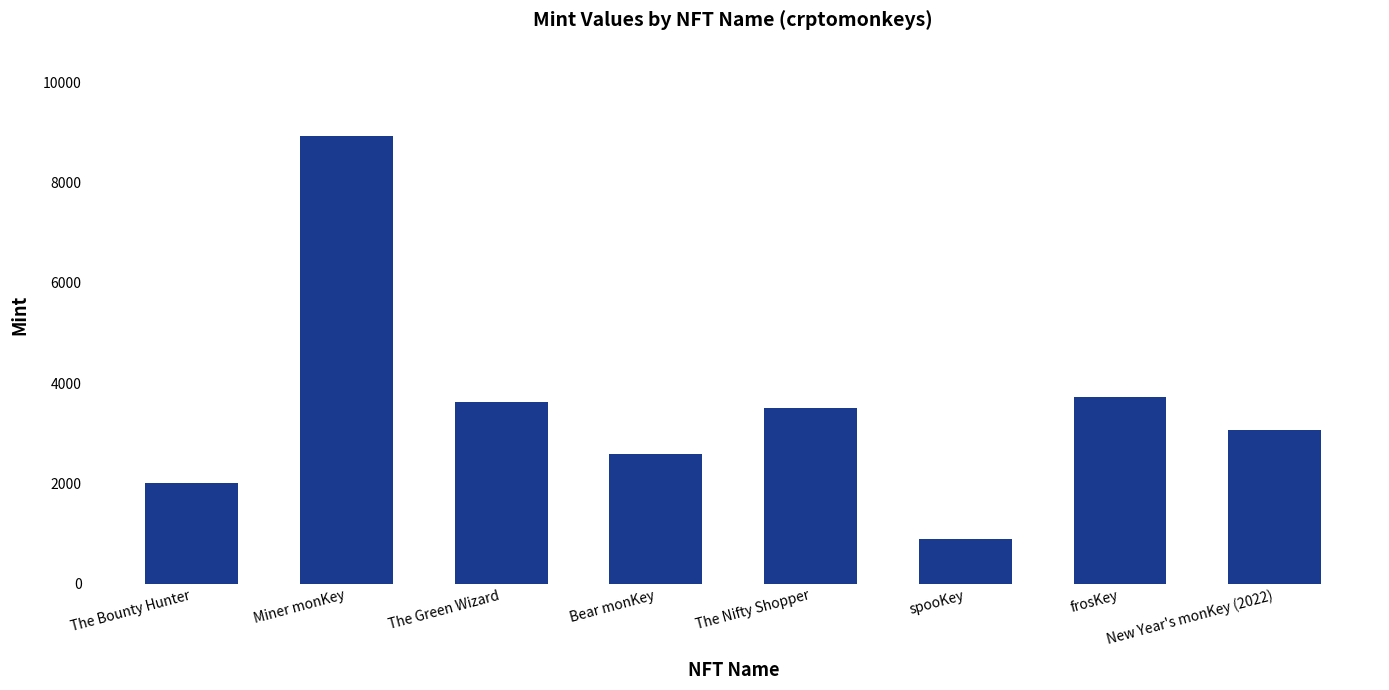

Are the bars horizontal?

No